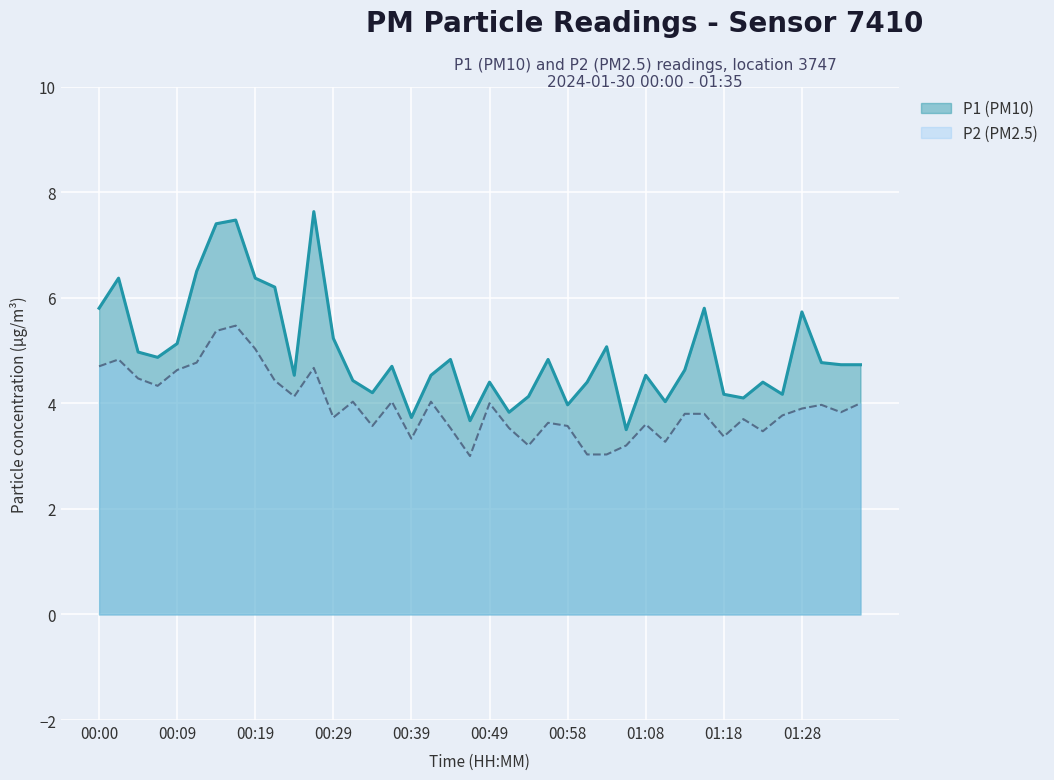

At 00:26, list the series in order from smallest to largest.

P2, P1